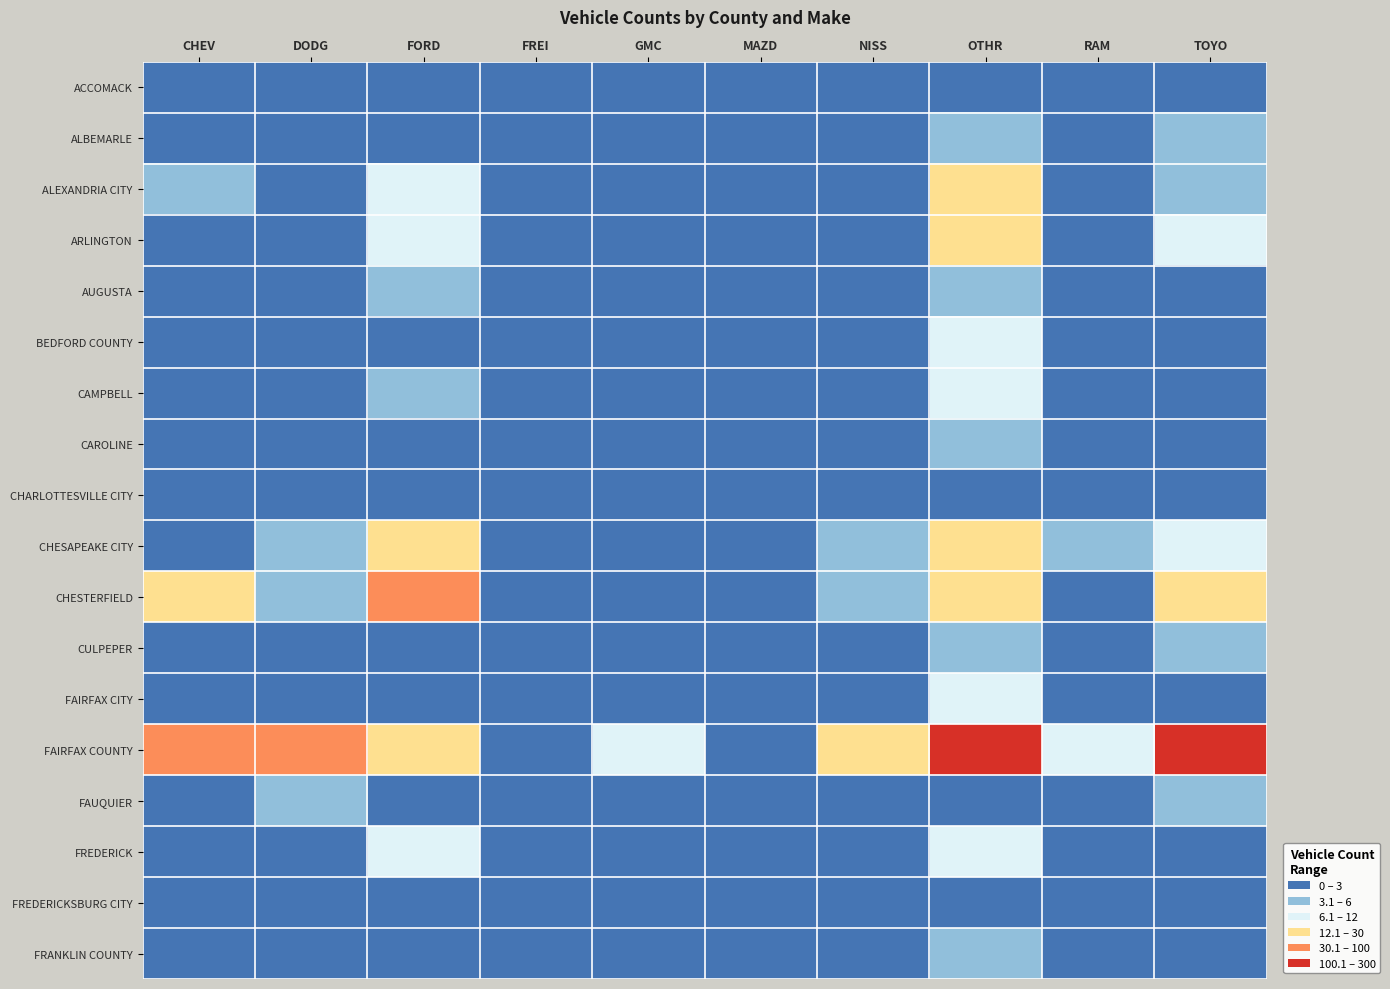

Reading left to right, extract all data points from this chart.

ACCOMACK: CHEV=1	DODG=0	FORD=1	FREI=0	GMC=0	MAZD=0	NISS=0	OTHR=1	RAM=0	TOYO=1
ALBEMARLE: CHEV=0	DODG=2	FORD=1	FREI=0	GMC=0	MAZD=0	NISS=1	OTHR=5	RAM=0	TOYO=4
ALEXANDRIA CITY: CHEV=5	DODG=0	FORD=6	FREI=0	GMC=1	MAZD=0	NISS=0	OTHR=12	RAM=0	TOYO=3
ARLINGTON: CHEV=1	DODG=1	FORD=9	FREI=1	GMC=0	MAZD=0	NISS=0	OTHR=16	RAM=0	TOYO=9
AUGUSTA: CHEV=0	DODG=0	FORD=3	FREI=0	GMC=0	MAZD=0	NISS=1	OTHR=5	RAM=2	TOYO=1
BEDFORD COUNTY: CHEV=0	DODG=0	FORD=2	FREI=0	GMC=0	MAZD=0	NISS=1	OTHR=7	RAM=0	TOYO=1
CAMPBELL: CHEV=0	DODG=1	FORD=3	FREI=0	GMC=1	MAZD=0	NISS=0	OTHR=7	RAM=0	TOYO=0
CAROLINE: CHEV=0	DODG=1	FORD=0	FREI=0	GMC=0	MAZD=0	NISS=1	OTHR=5	RAM=0	TOYO=2
CHARLOTTESVILLE CITY: CHEV=2	DODG=1	FORD=2	FREI=0	GMC=0	MAZD=0	NISS=0	OTHR=2	RAM=0	TOYO=0
CHESAPEAKE CITY: CHEV=0	DODG=4	FORD=15	FREI=0	GMC=1	MAZD=0	NISS=3	OTHR=18	RAM=4	TOYO=7
CHESTERFIELD: CHEV=18	DODG=3	FORD=30	FREI=0	GMC=0	MAZD=0	NISS=5	OTHR=29	RAM=1	TOYO=14
CULPEPER: CHEV=0	DODG=1	FORD=2	FREI=0	GMC=0	MAZD=0	NISS=0	OTHR=3	RAM=1	TOYO=3
FAIRFAX CITY: CHEV=1	DODG=0	FORD=1	FREI=0	GMC=0	MAZD=0	NISS=1	OTHR=7	RAM=0	TOYO=2
FAIRFAX COUNTY: CHEV=53	DODG=69	FORD=24	FREI=1	GMC=8	MAZD=1	NISS=20	OTHR=287	RAM=7	TOYO=100
FAUQUIER: CHEV=1	DODG=4	FORD=1	FREI=0	GMC=0	MAZD=0	NISS=0	OTHR=2	RAM=2	TOYO=4
FREDERICK: CHEV=2	DODG=2	FORD=6	FREI=0	GMC=0	MAZD=0	NISS=0	OTHR=11	RAM=0	TOYO=0
FREDERICKSBURG CITY: CHEV=1	DODG=1	FORD=1	FREI=0	GMC=0	MAZD=0	NISS=0	OTHR=1	RAM=0	TOYO=2
FRANKLIN COUNTY: CHEV=0	DODG=2	FORD=2	FREI=0	GMC=0	MAZD=0	NISS=0	OTHR=5	RAM=0	TOYO=1